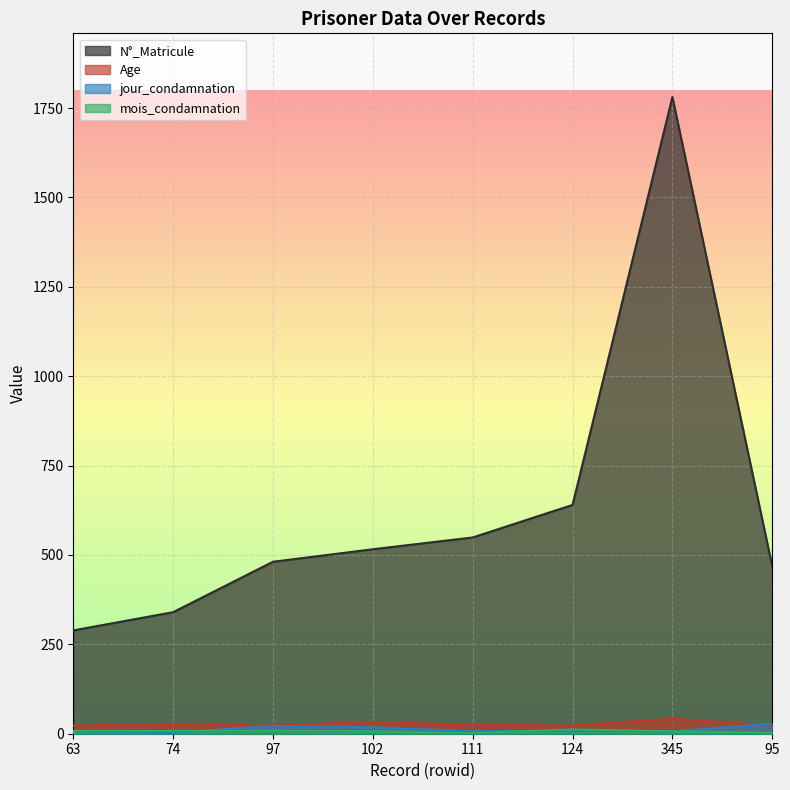

How many lines are shown in the chart?

4